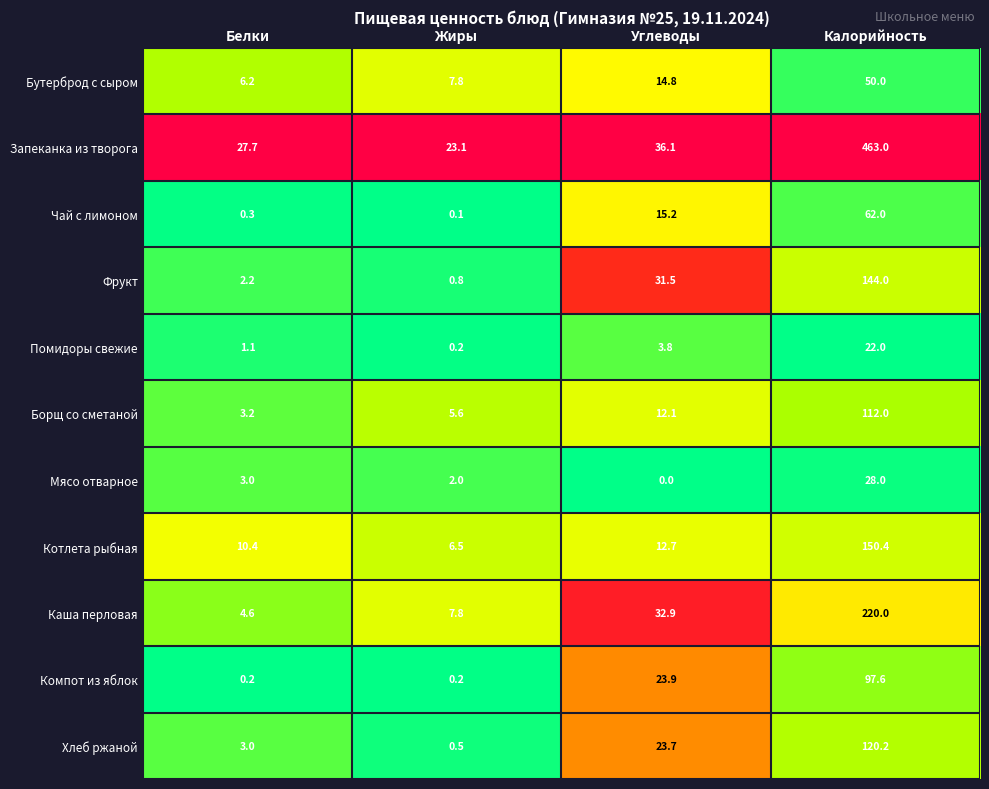

At how many categories does at least one series exceed 0?

4